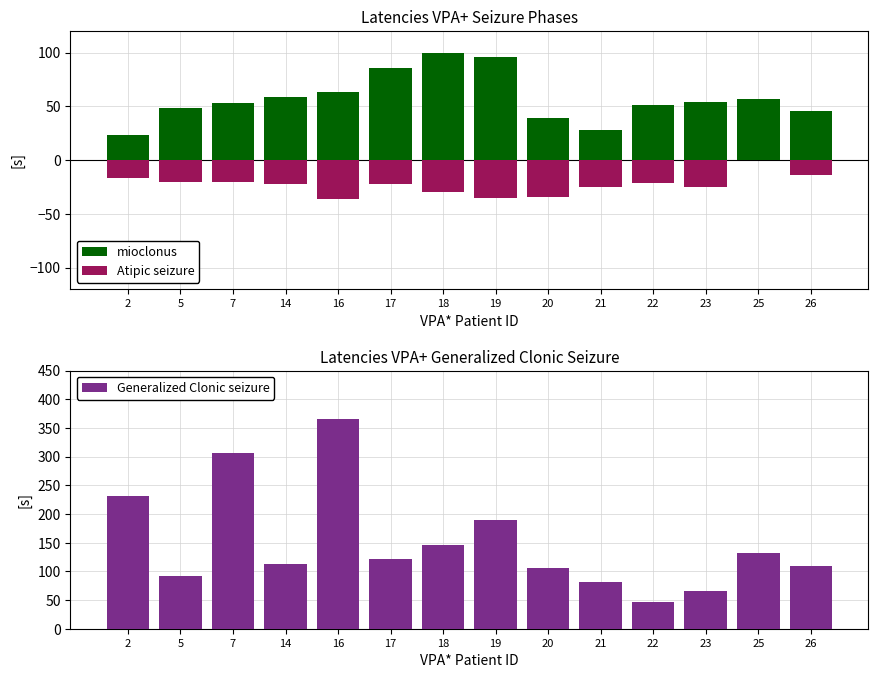

Which label corresponds to the smallest value in the chart?

16